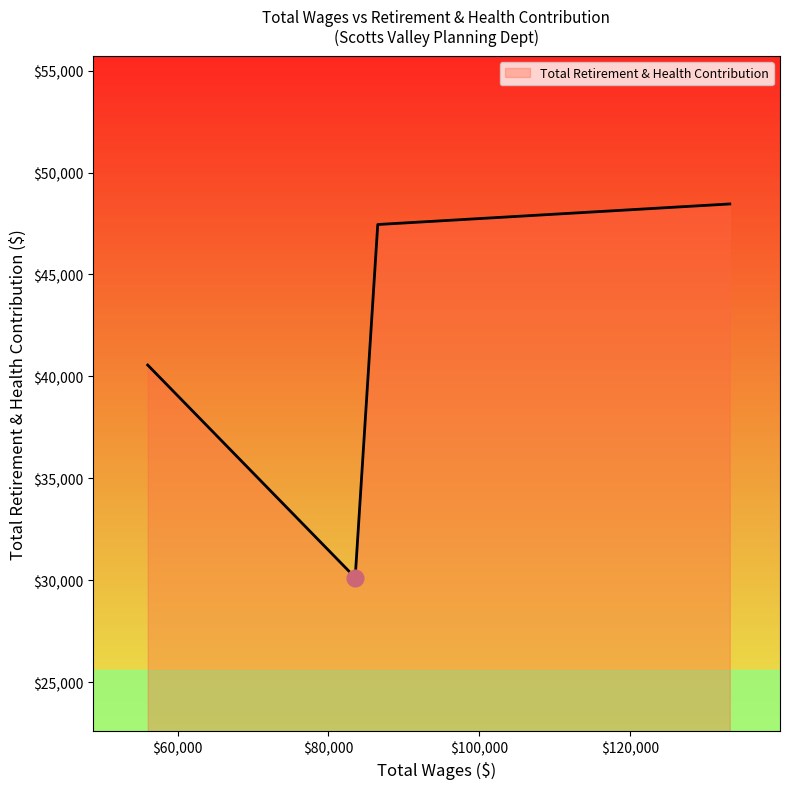

What is the smallest value displayed?

30135